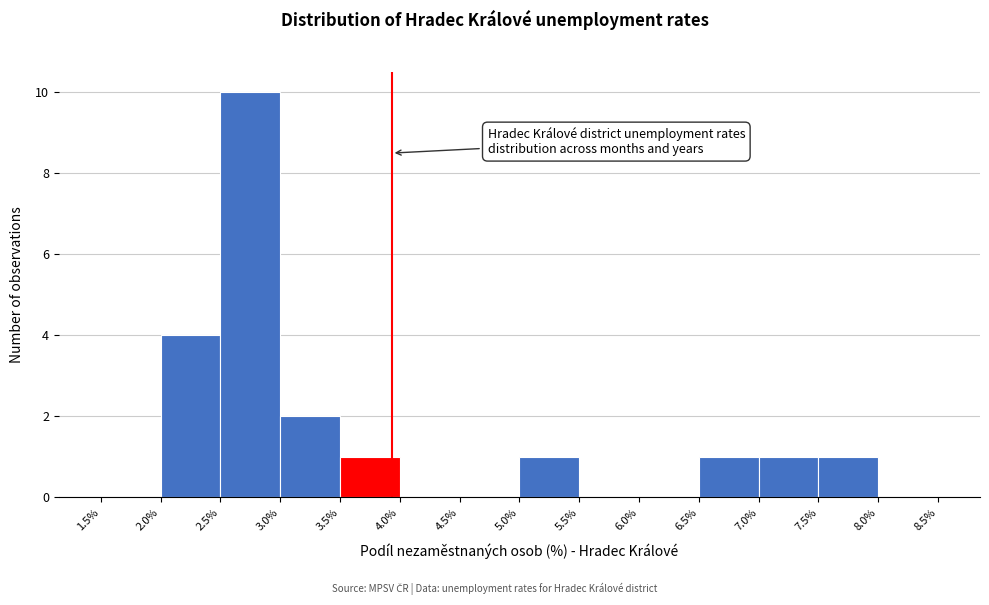

Over which range of the x-axis is the bar tallest?

2.5% to 3.0%